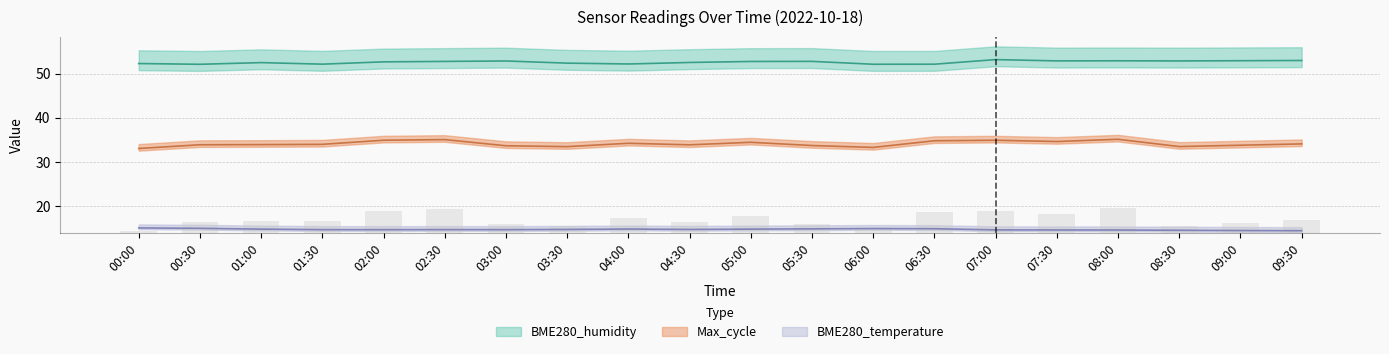

What is the label of the 16th bar from the left?

07:30